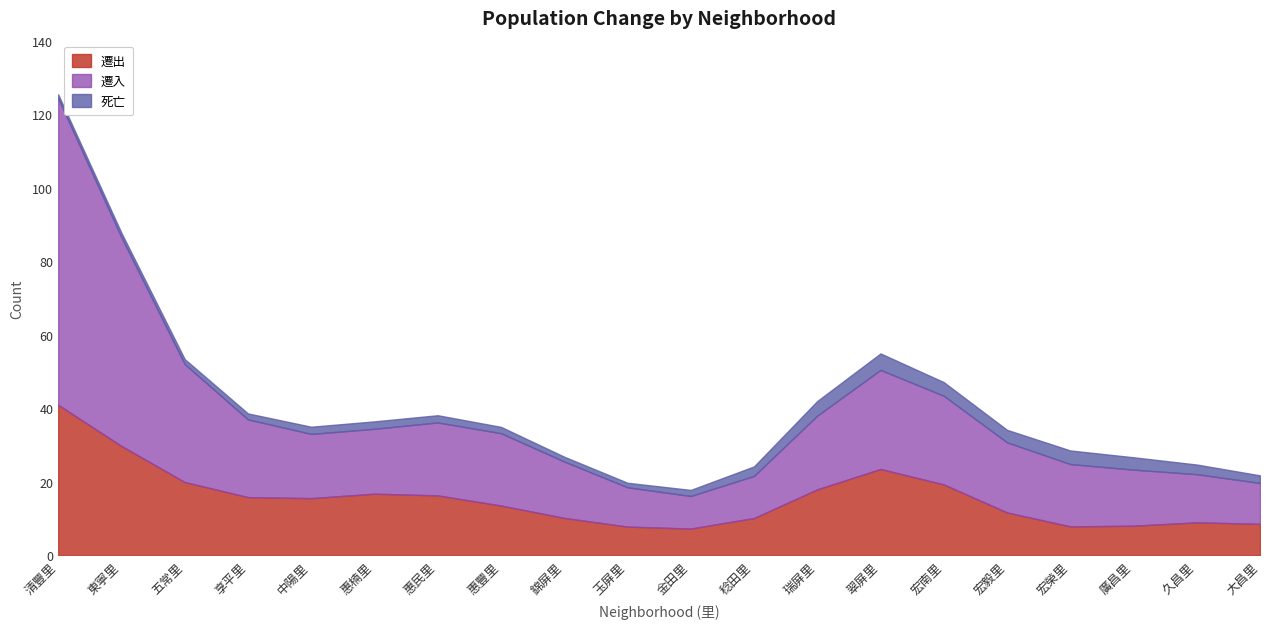

What is the highest value of the 遷出 series?

40.9